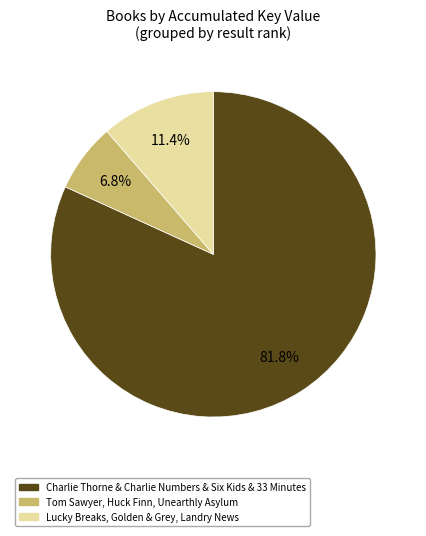

Is there any slice that represents more than half of the pie?

Yes